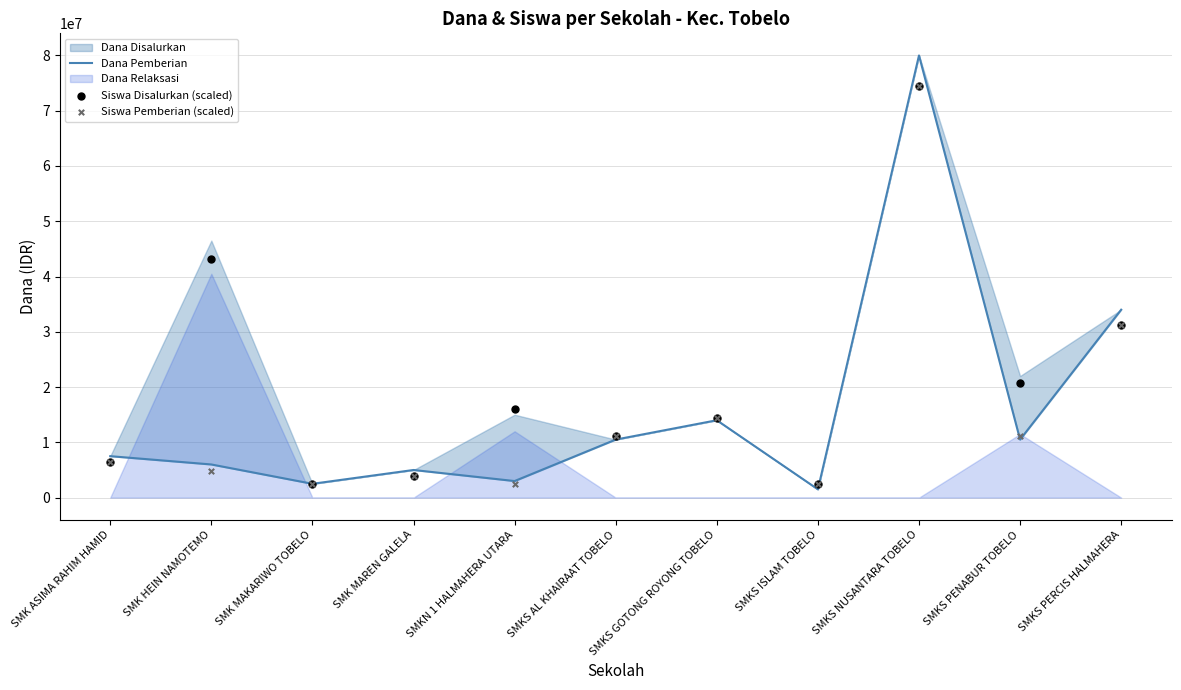

Which series reaches the maximum Y coordinate?

Dana Pemberian